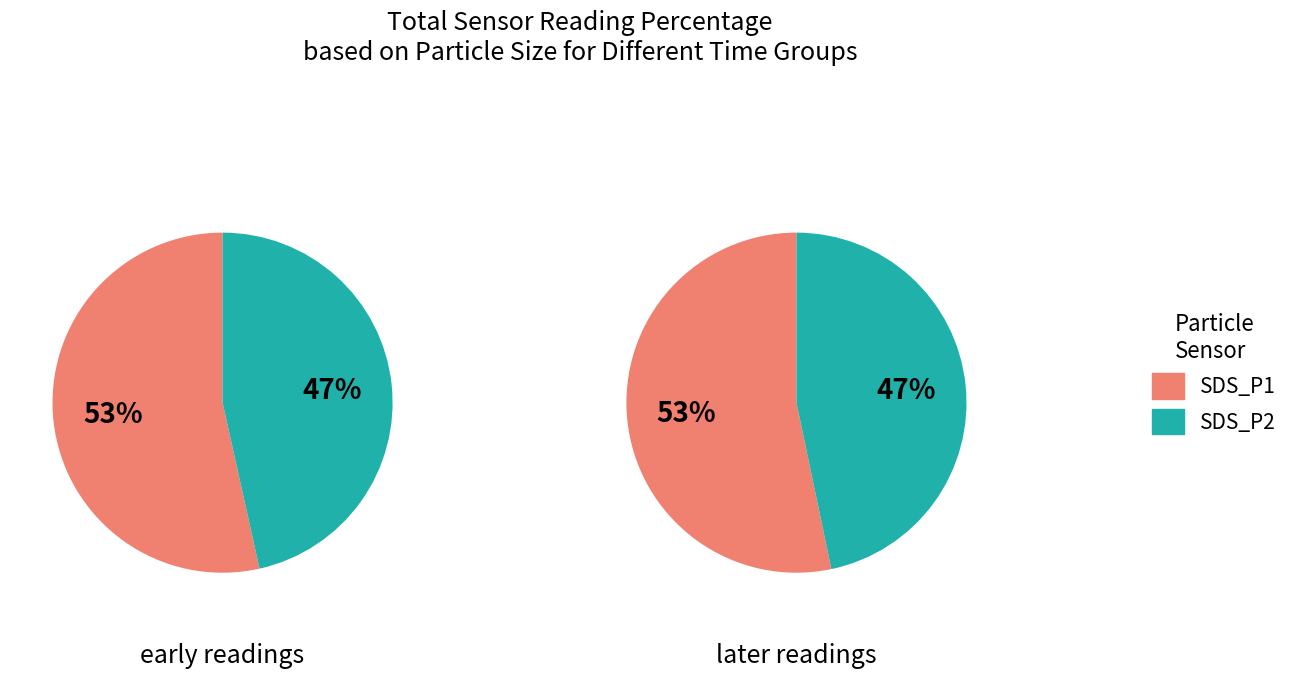

True or false: 13 accounts for 1% of the total.

False